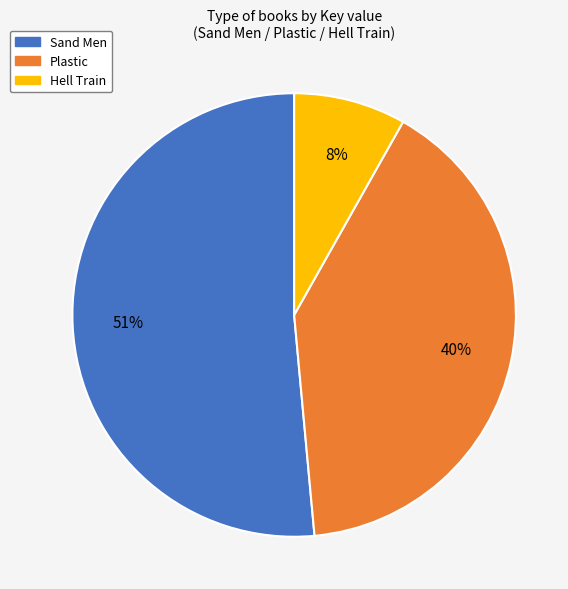

The Hell Train slice represents 8% of the pie. True or false?

True